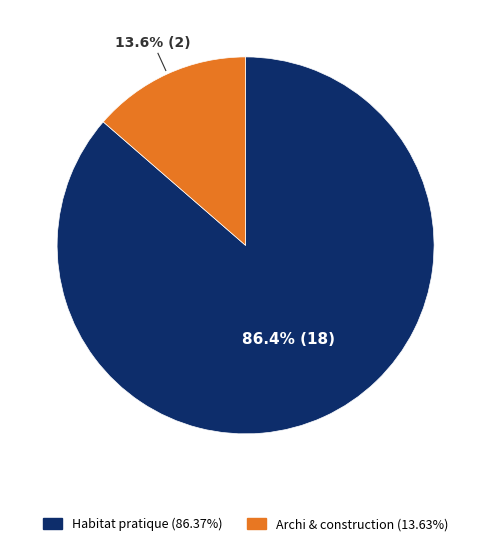

Between Habitat pratique and Archi & construction, which is larger?

Habitat pratique